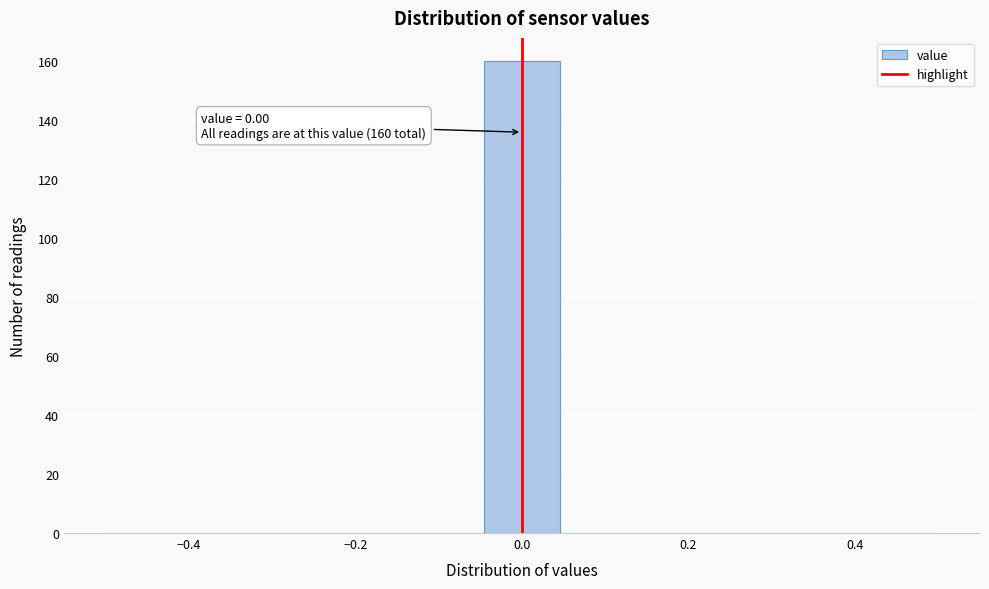

Which range on the x-axis has the tallest bar?

-0.04 to 0.04